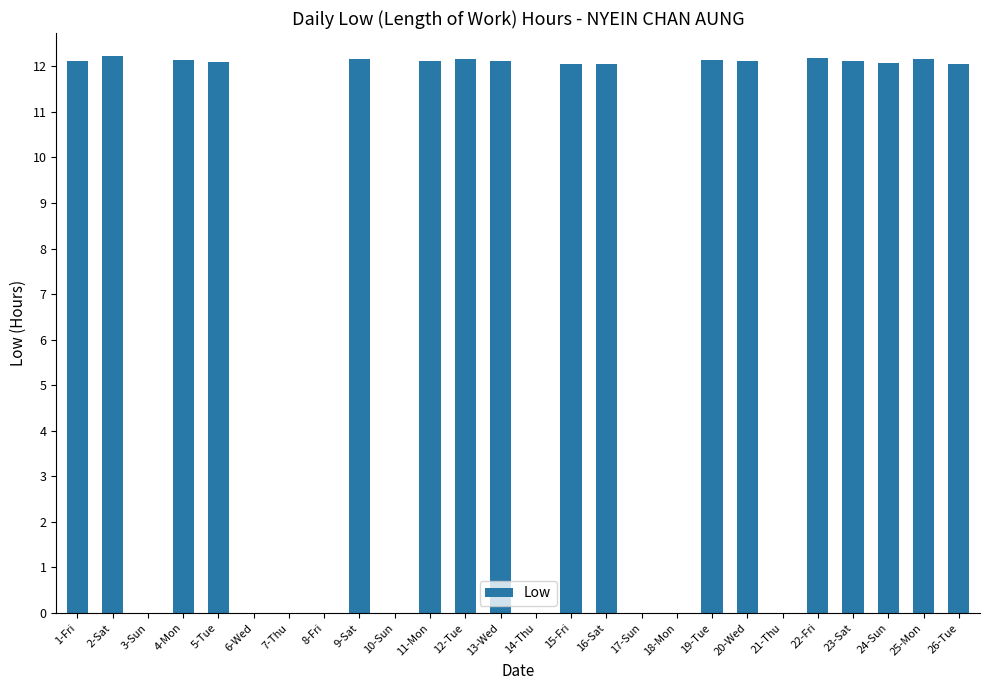

Does the chart contain stacked bars?

No